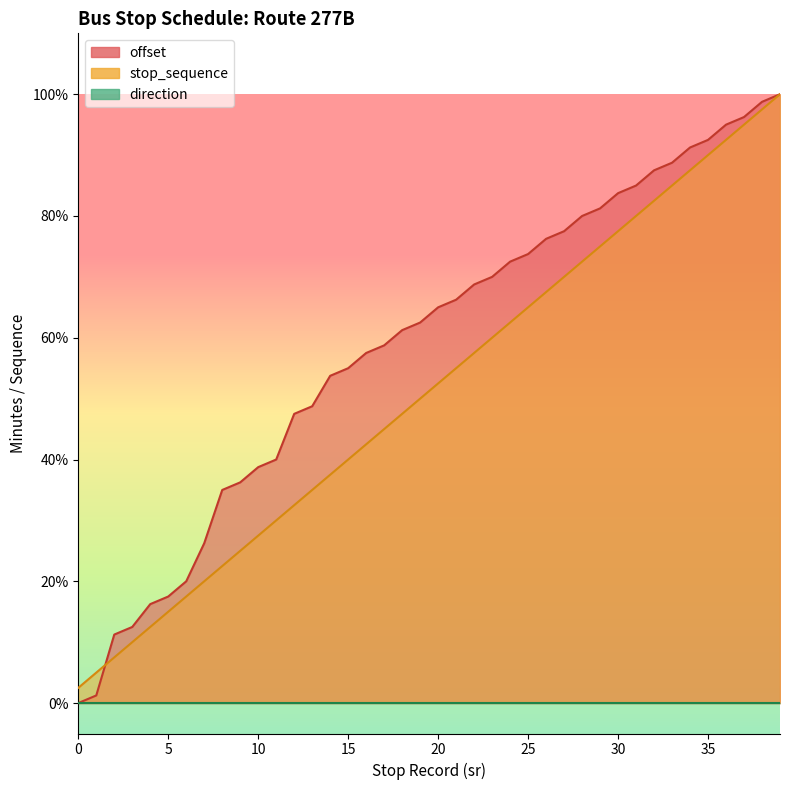

After their last crossing, which series has the higher values: offset or stop_sequence?

offset